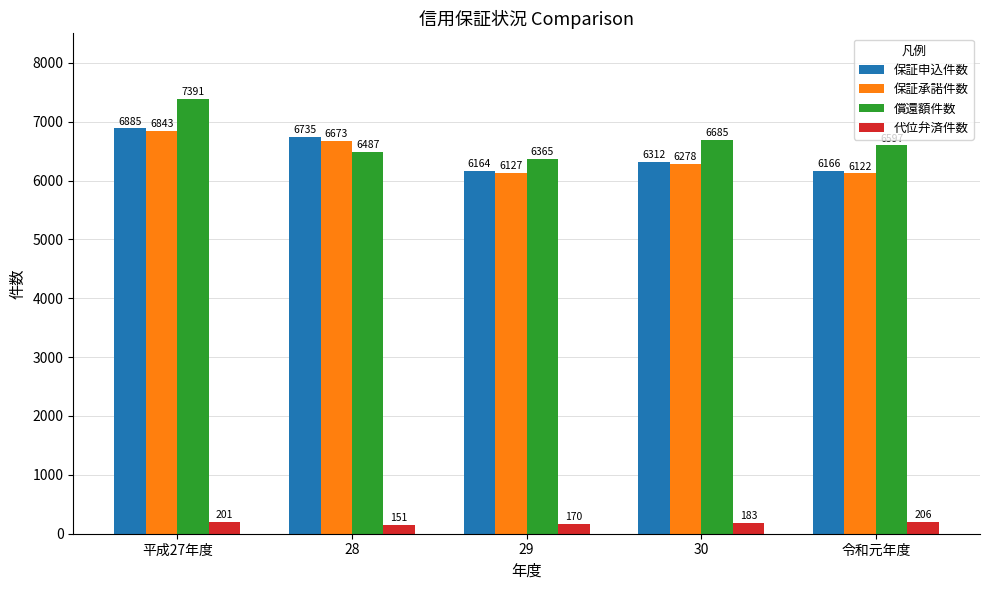

Reading left to right, what are all the values shown in this chart?

保証申込件数: 平成27年度=6885	28=6735	29=6164	30=6312	令和元年度=6166
保証承諾件数: 平成27年度=6843	28=6673	29=6127	30=6278	令和元年度=6122
償還額件数: 平成27年度=7391	28=6487	29=6365	30=6685	令和元年度=6597
代位弁済件数: 平成27年度=201	28=151	29=170	30=183	令和元年度=206